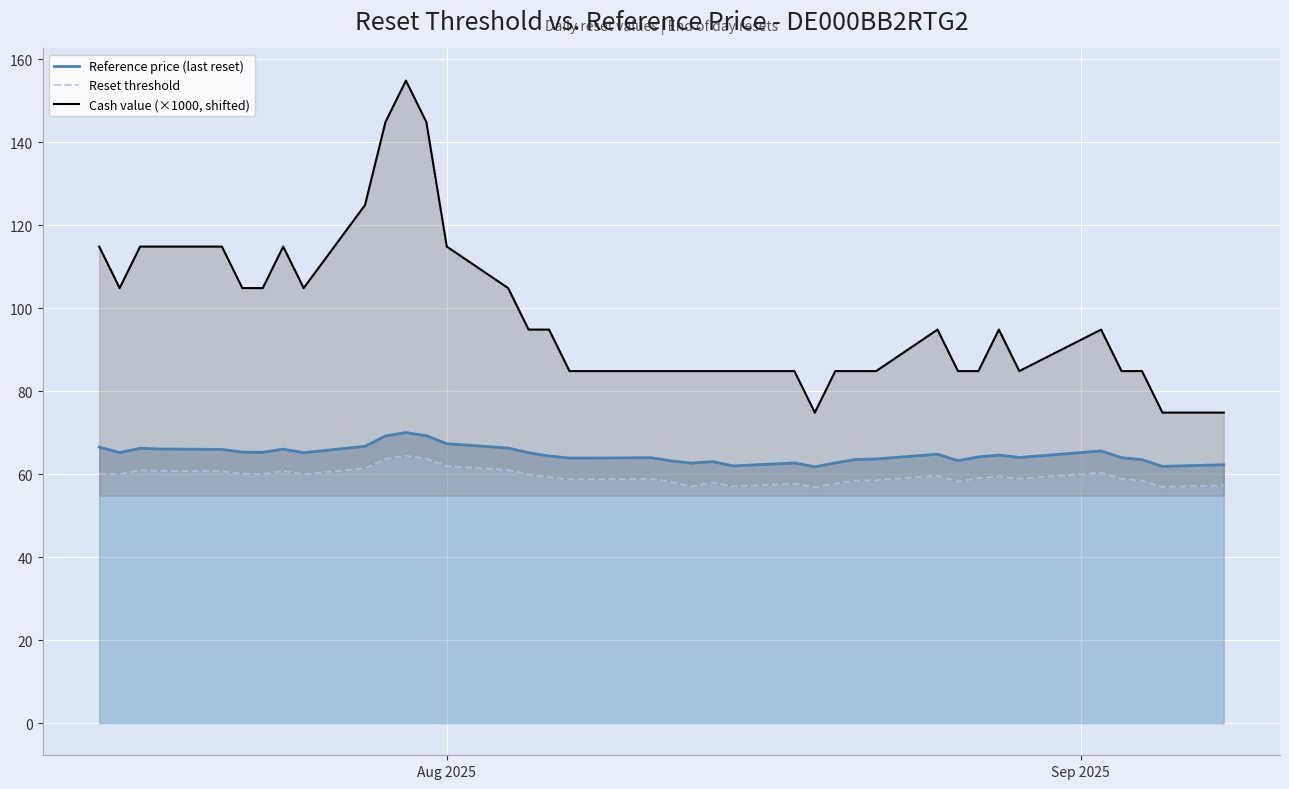

True or false: Reference price (last reset) and Reset threshold intersect in this chart.

False